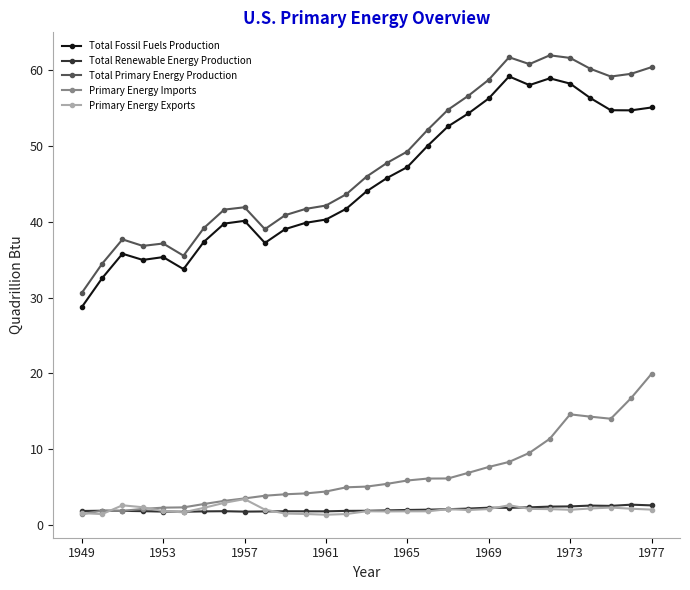

What is the sum of all Primary Energy Exports values?

59.4